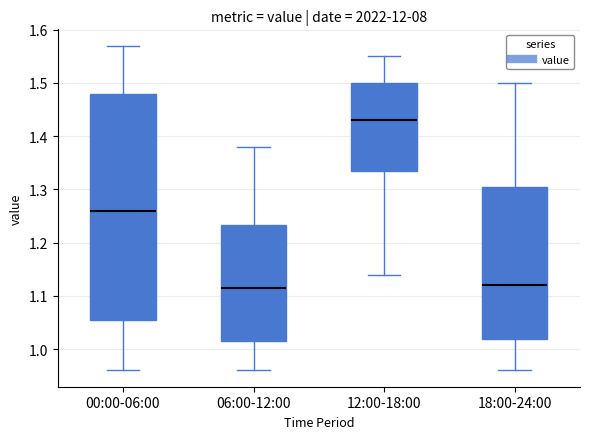

Reading left to right, transcribe this box plot: for each box, give where its median line is, the range the box spans, and where its two whiskers end, as read against the y-axis. The values are not printed on the chart, so give them approximately, as read against the axis.

00:00-06:00: median 1.26, box 1.06 to 1.48, whiskers 0.96 to 1.57
06:00-12:00: median 1.12, box 1.02 to 1.23, whiskers 0.96 to 1.38
12:00-18:00: median 1.43, box 1.34 to 1.50, whiskers 1.14 to 1.55
18:00-24:00: median 1.12, box 1.02 to 1.31, whiskers 0.96 to 1.50